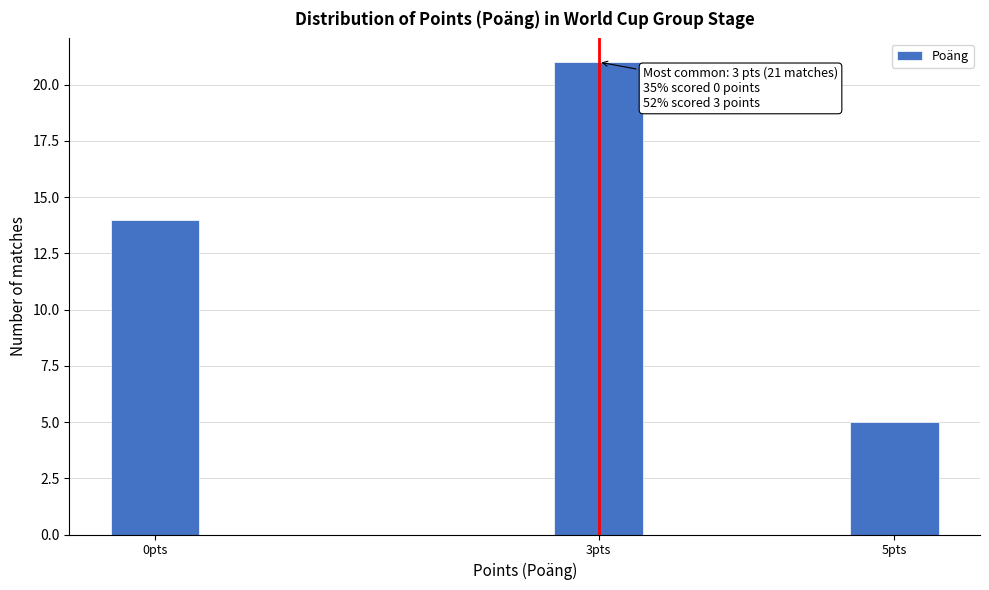

Reading left to right, transcribe all the data shown in this chart.

14	21	5